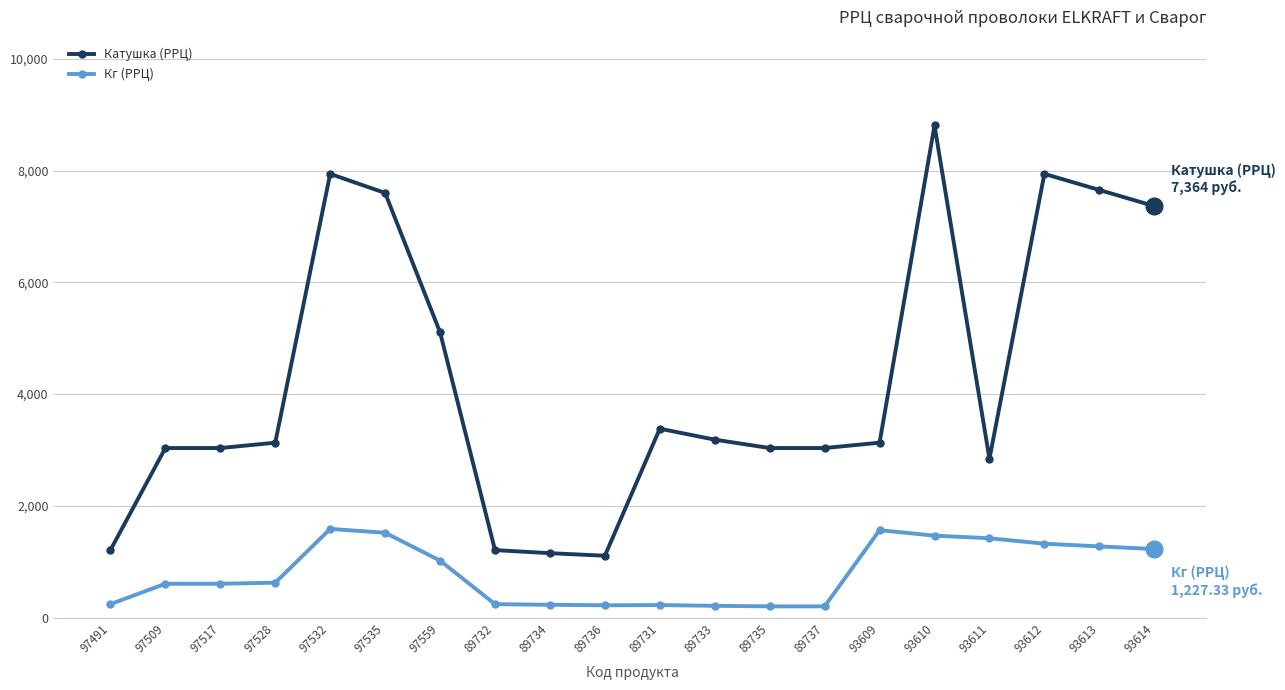

True or false: Катушка (РРЦ) and Кг (РРЦ) cross at least once.

False